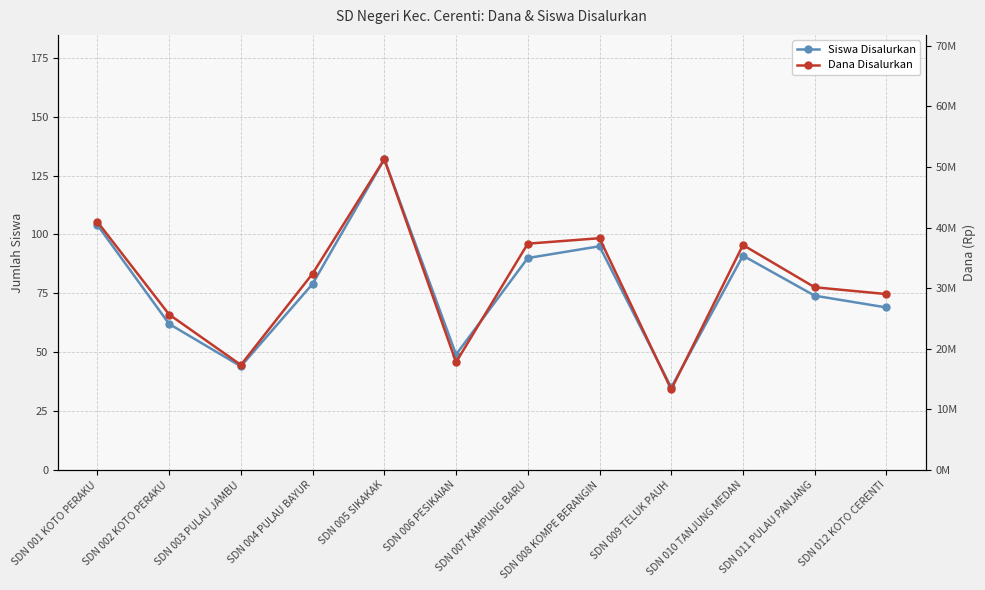

Which series has the widest spread of values?

Dana Disalurkan